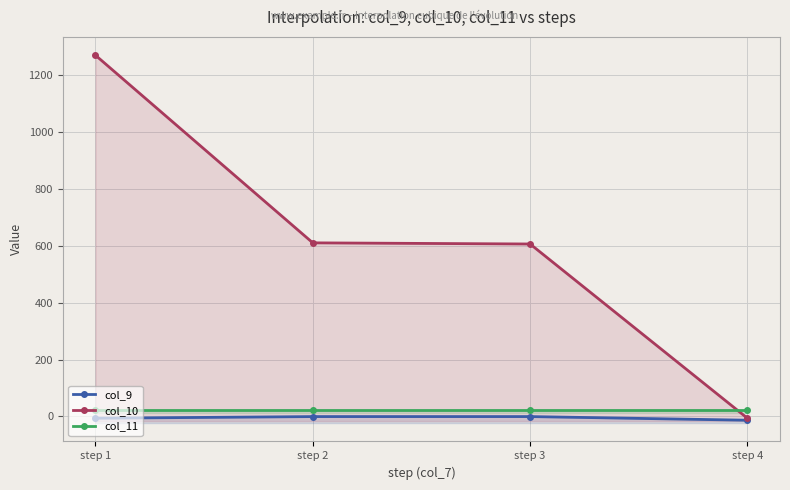

The col_9 series shows -0.5 at step 2. True or false?

False